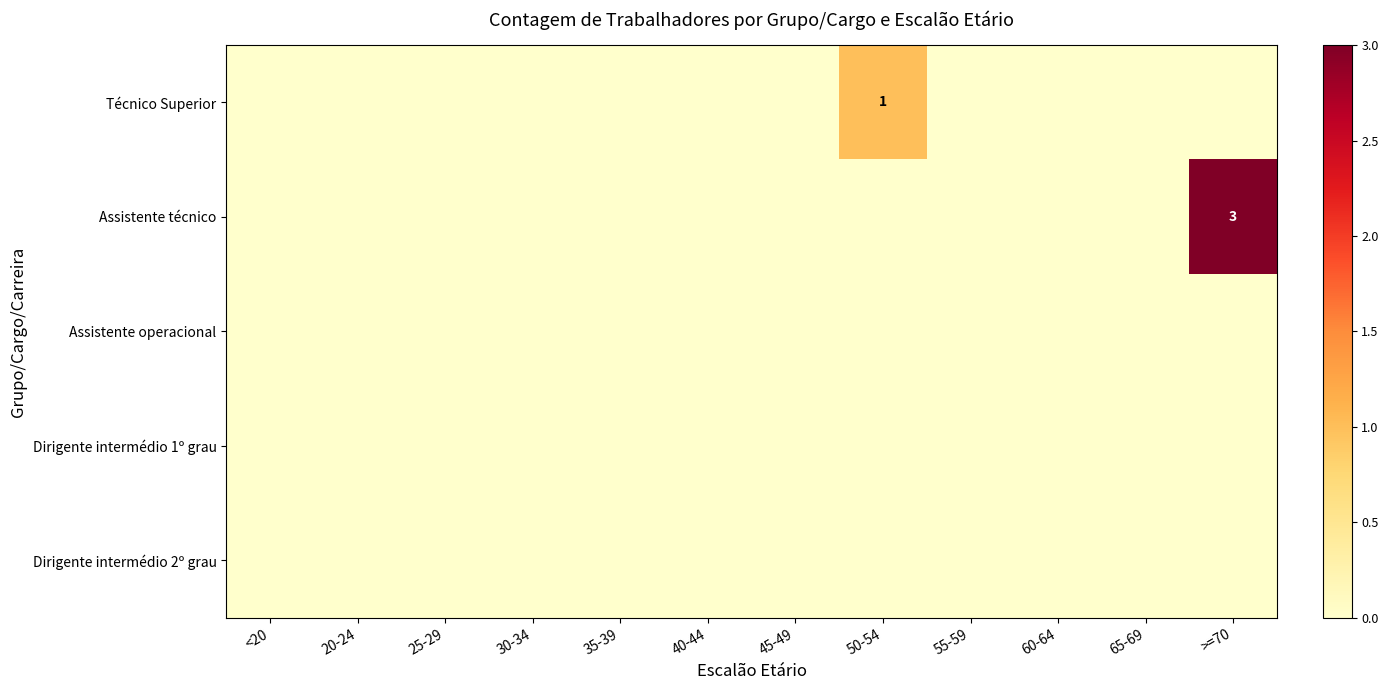

Which has a higher value, 55-59 or 40-44?

55-59